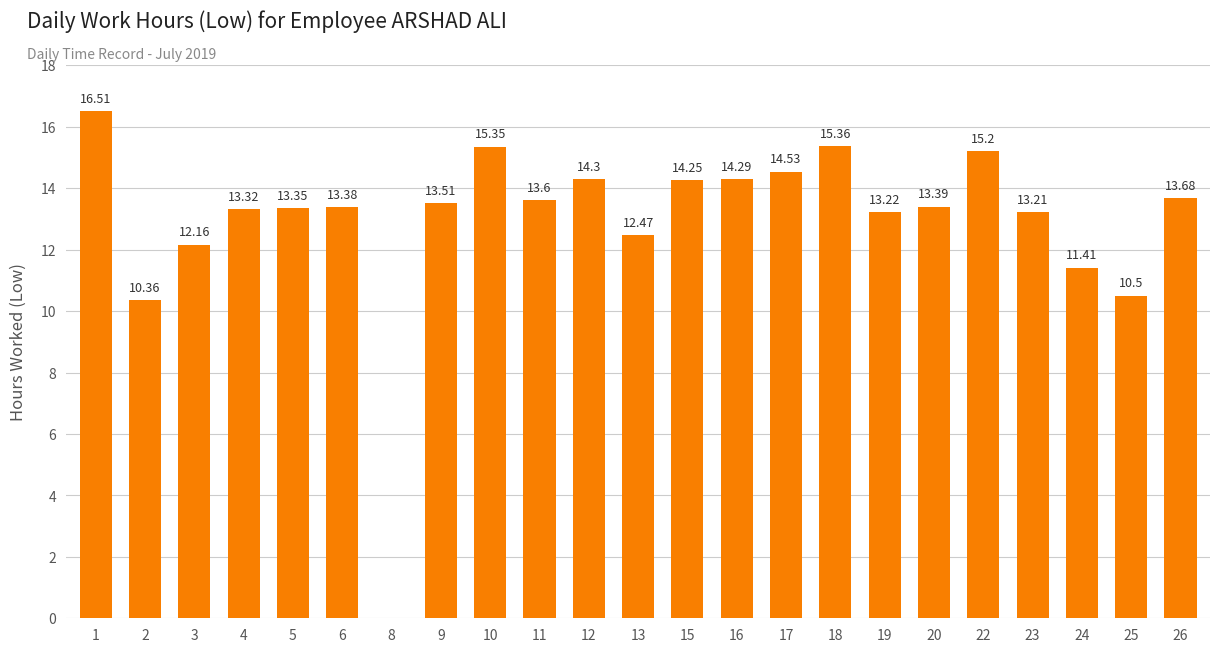

What is the sum of all values?

297.4